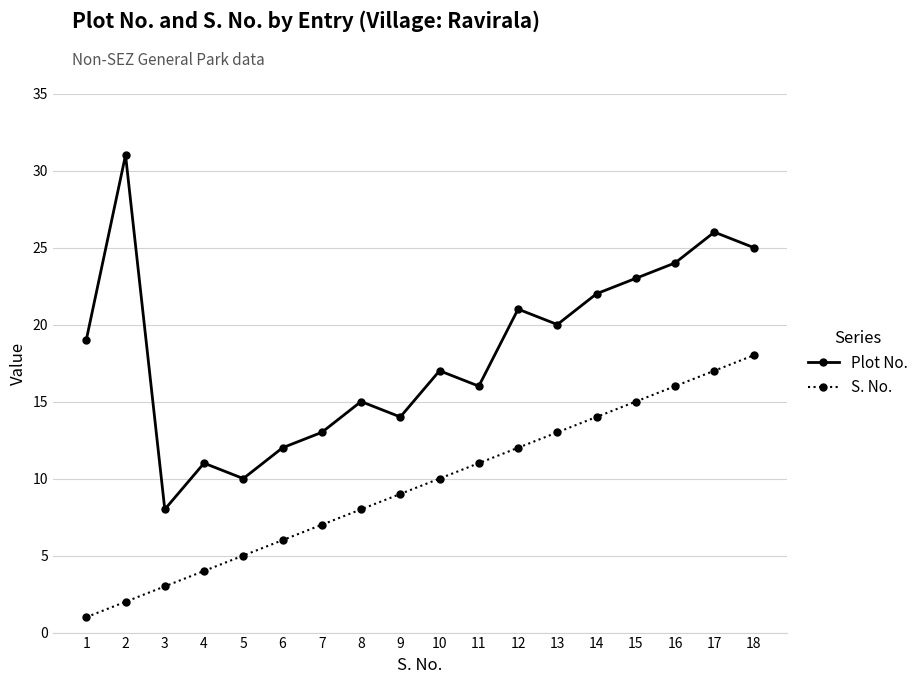

How many data points in S. No. are less than 10?

9